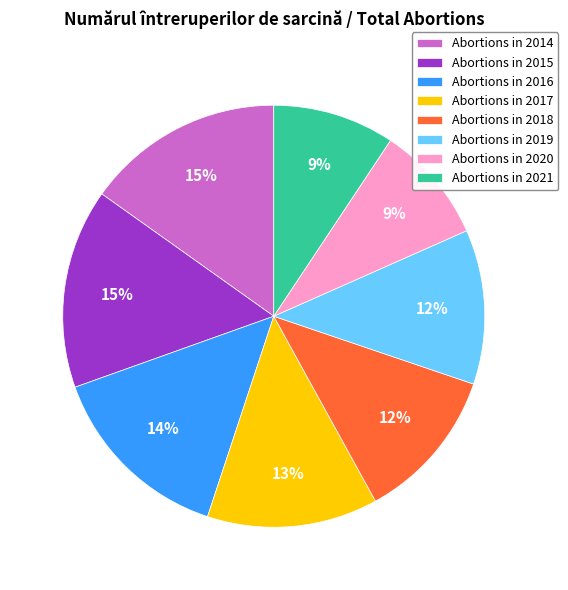

What percentage is the Abortions in 2021 slice, to the nearest percent?

9%